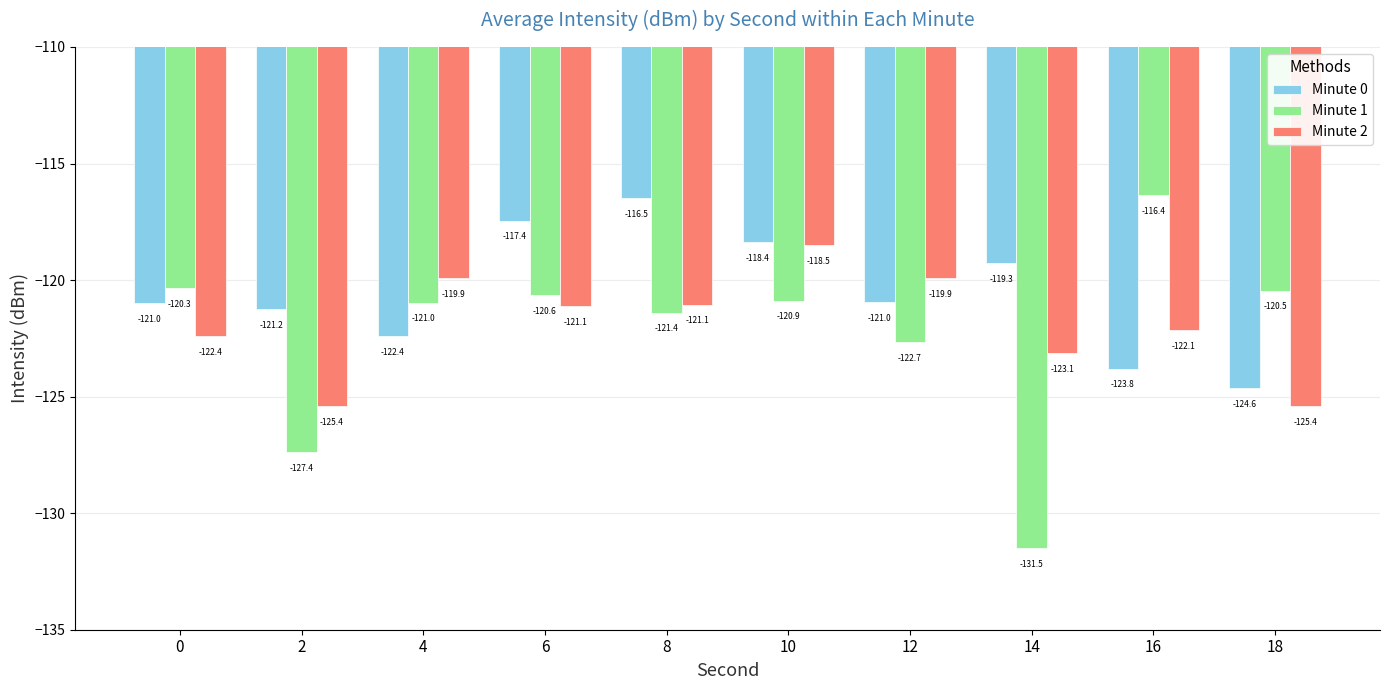

List the series in order of their overall mean, lowest first.

Minute 1, Minute 2, Minute 0